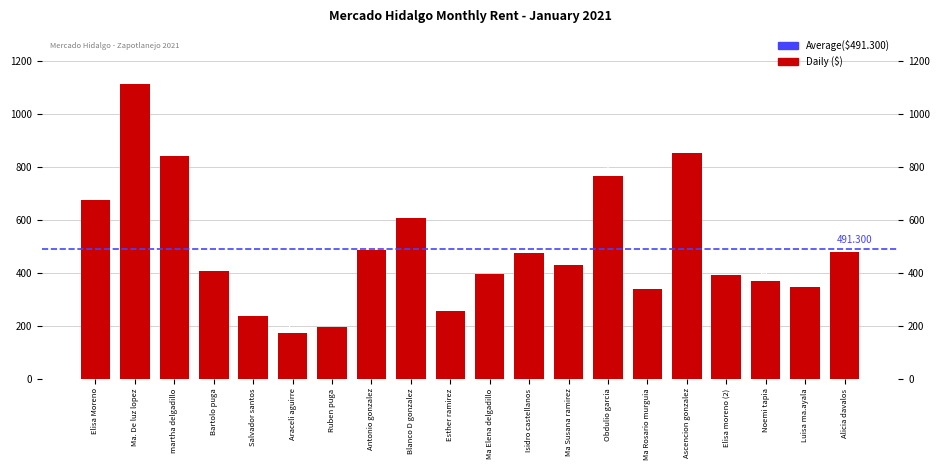

Reading left to right, what are all the values shown in this chart?

675	1113	841	405	236	172	194	488	608	257	396	474	428	764	338	854	392	369	345	477